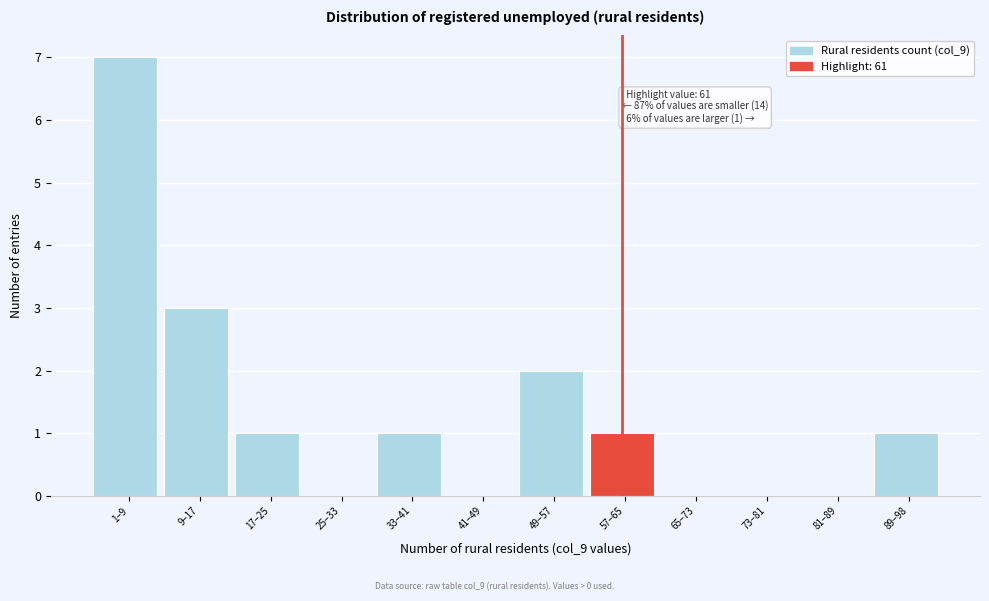

Reading left to right, what are all the values shown in this chart?

1–9=7	9–17=3	17–25=1	25–33=0	33–41=1	41–49=0	49–57=2	57–65=1	65–73=0	73–81=0	81–89=0	89–98=1